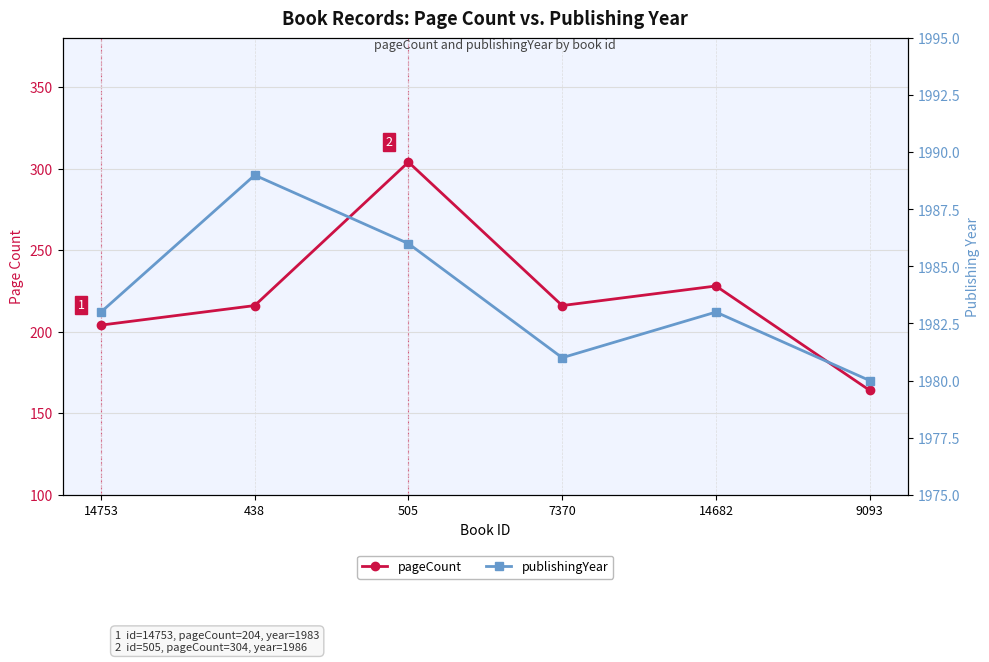

True or false: pageCount and publishingYear intersect in this chart.

False